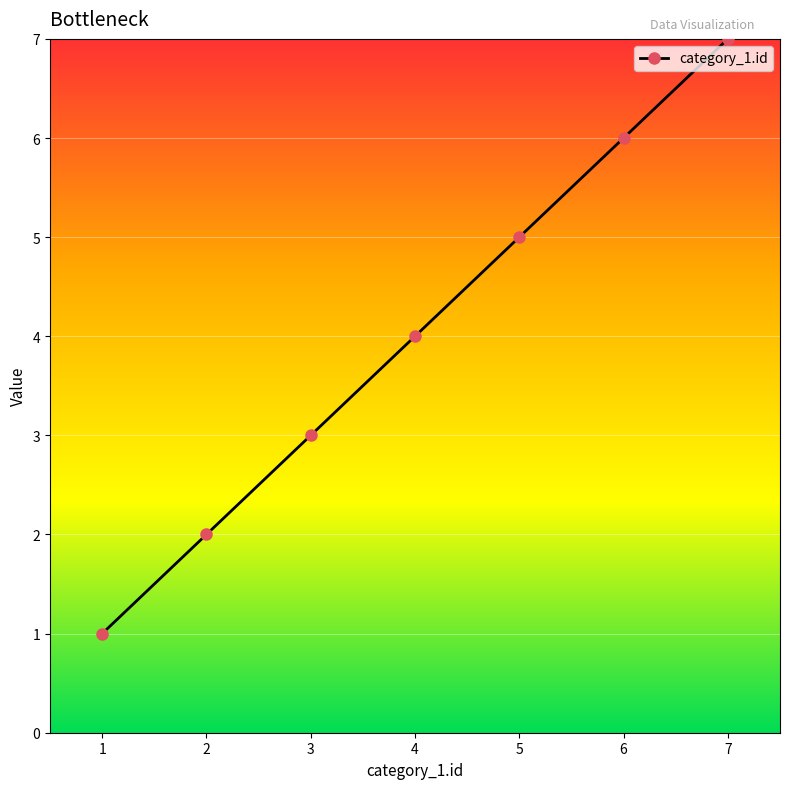

True or false: the data shows 3 at 2.

False